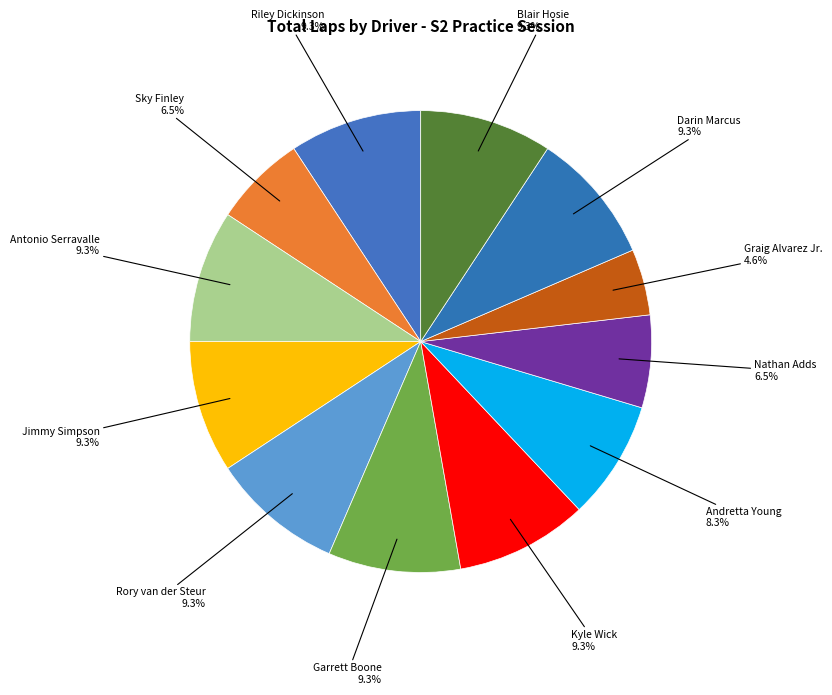

To the nearest percent, what percentage of the pie is Kyle Wick?

9%